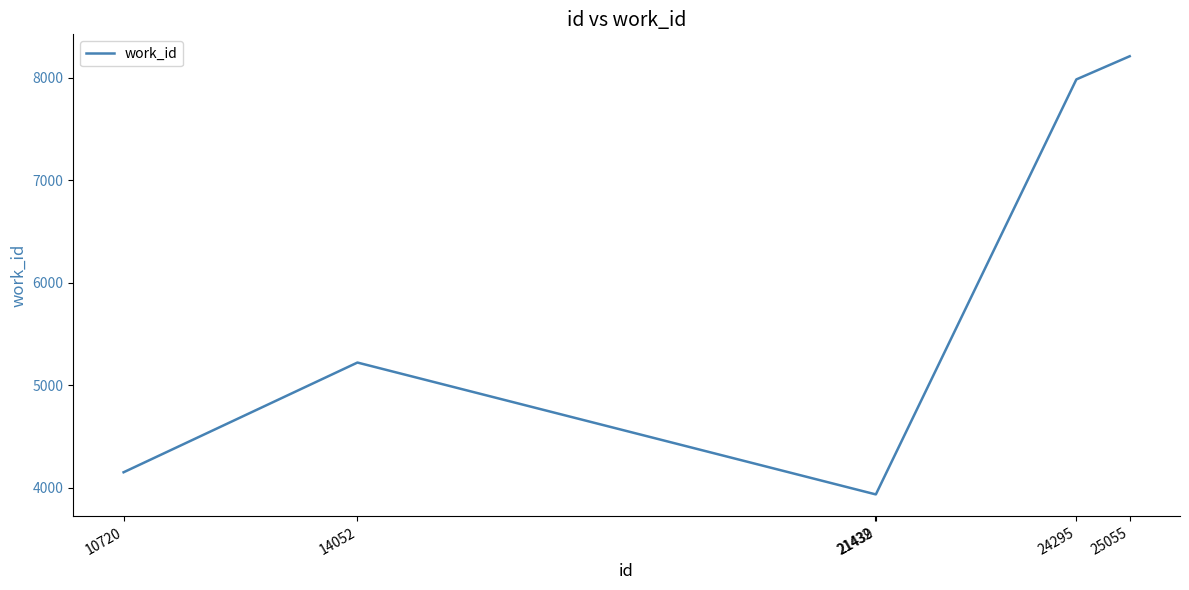

True or false: there are more than 1 points higher than both neighbors.

False